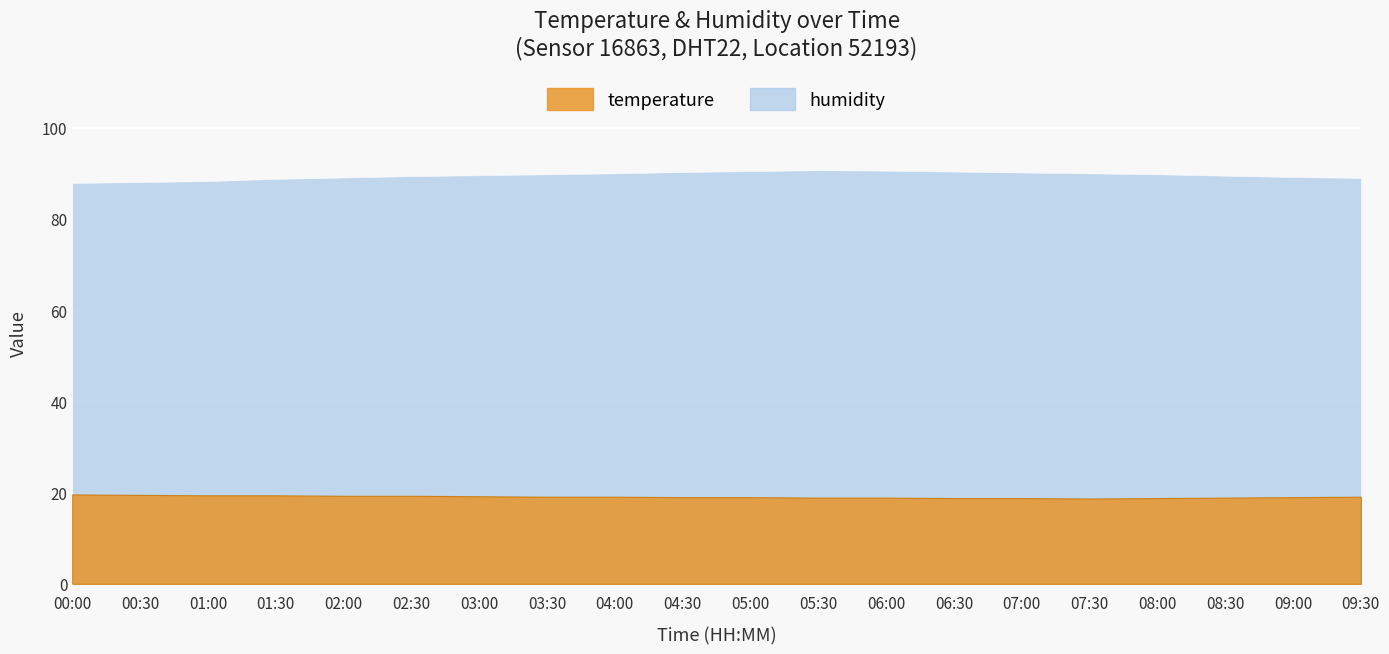

What is the total value across all series at 01:00?

107.7